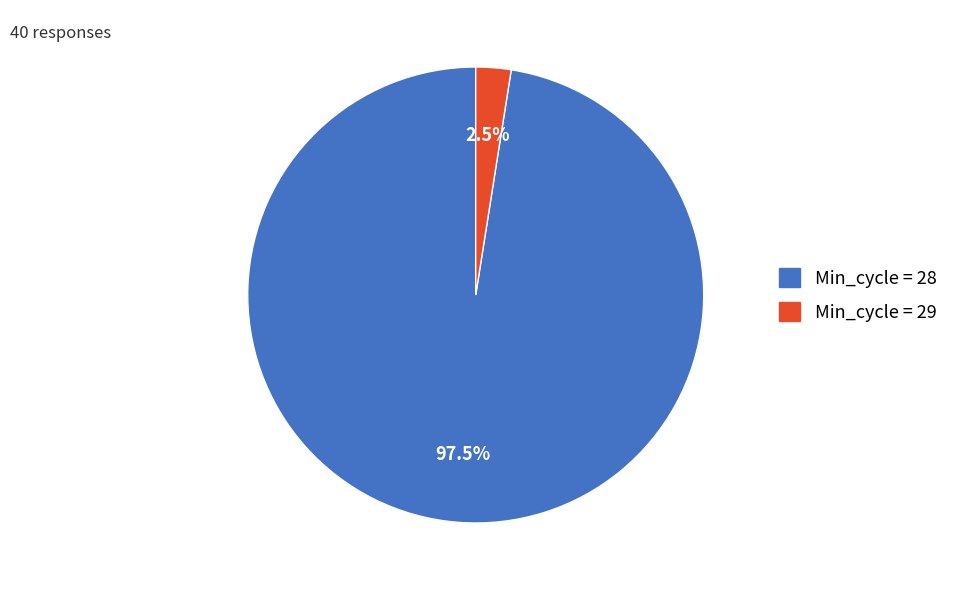

Does any single category account for the majority?

Yes